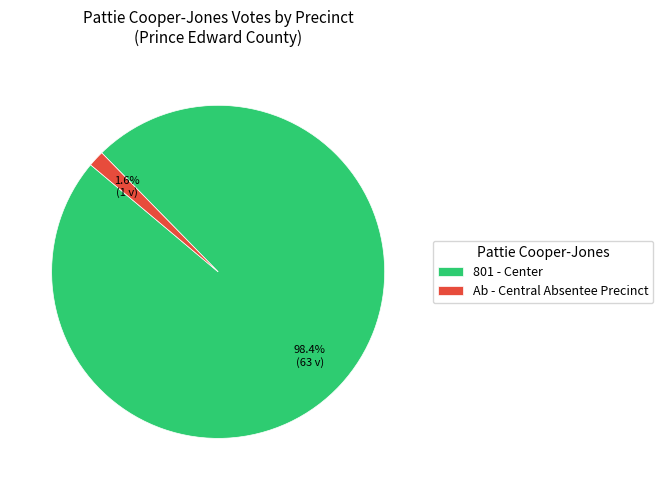

What is the largest slice in the pie chart?

801 - Center